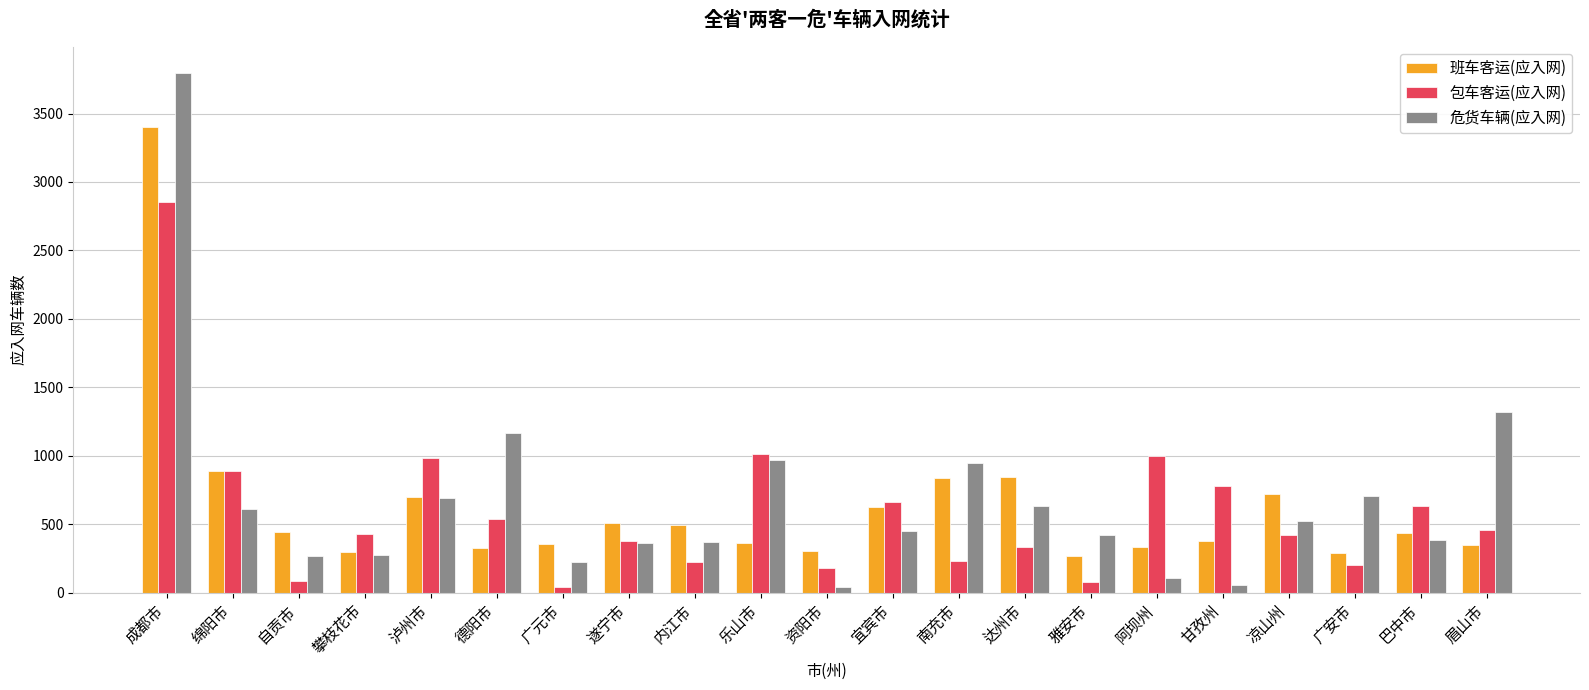

Where does the 班车客运(应入网) series first go above 438?

成都市